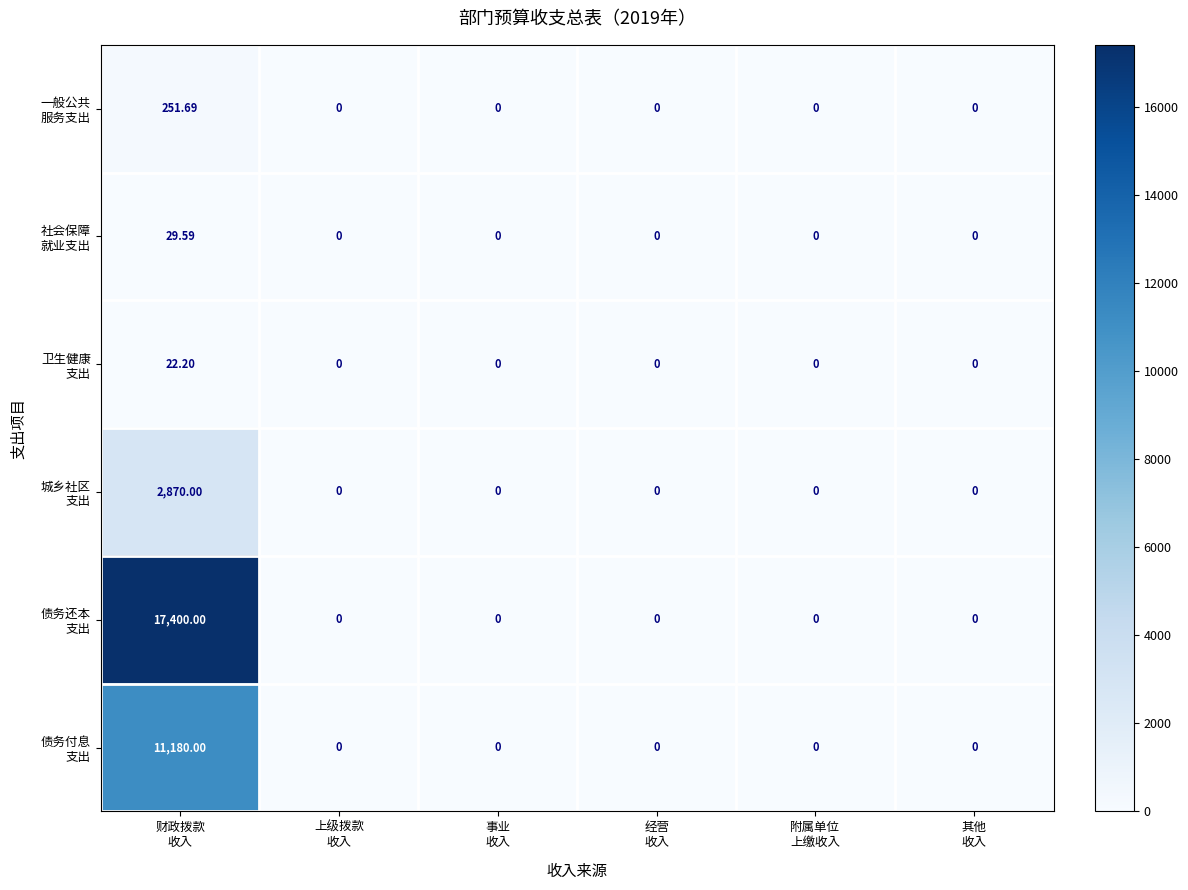

How many distinct data groups are displayed?

6